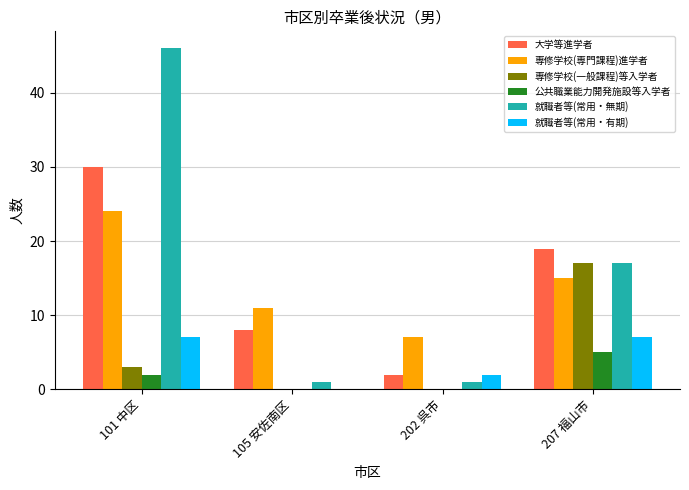

The value of 就職者等(常用・有期) at 105 安佐南区 is 3. True or false?

False